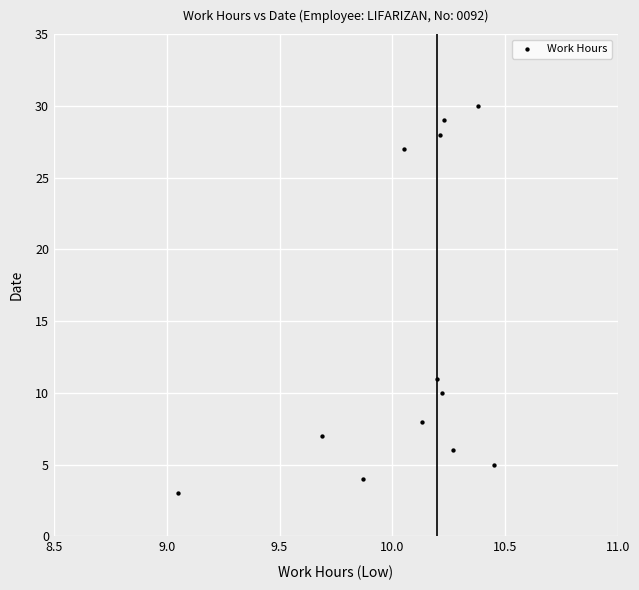

What is the average Y value?

14